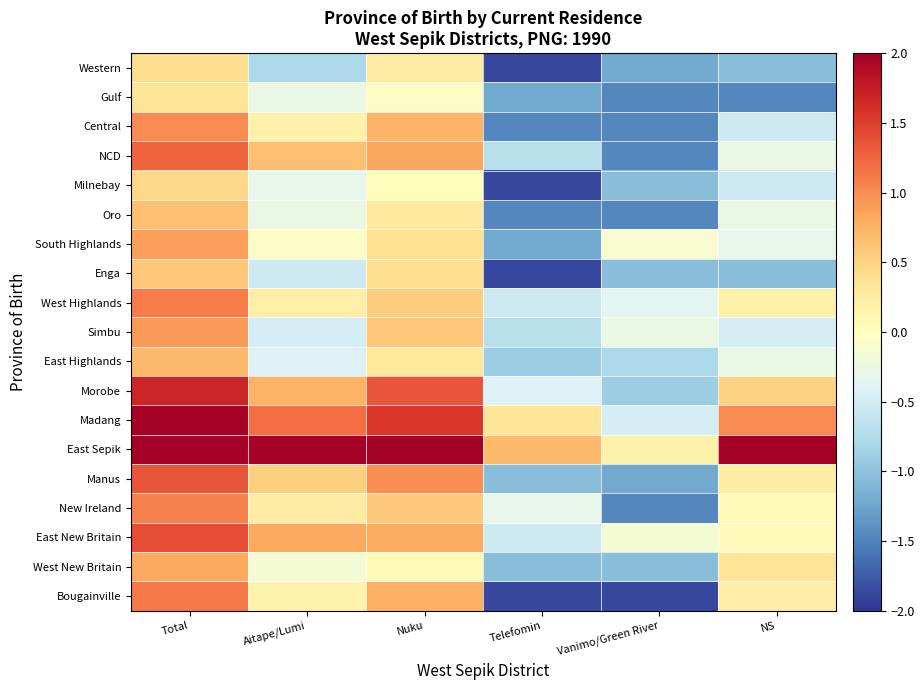

List the series in order of their peak value, highest first.

East Sepik, Madang, Morobe, East New Britain, Manus, NCD, Bougainville, West Highlands, New Ireland, Central, Simbu, South Highlands, West New Britain, East Highlands, Oro, Enga, Milnebay, Western, Gulf